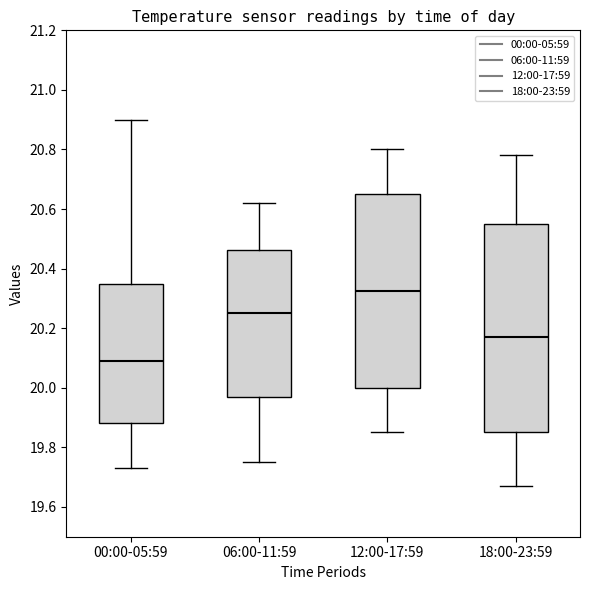

Reading left to right, transcribe this box plot: for each box, give where its median line is, the range the box spans, and where its two whiskers end, as read against the y-axis. The values are not printed on the chart, so give them approximately, as read against the axis.

00:00-05:59: median 20.10, box 19.88 to 20.34, whiskers 19.74 to 20.90
06:00-11:59: median 20.26, box 19.98 to 20.46, whiskers 19.76 to 20.62
12:00-17:59: median 20.32, box 20.00 to 20.66, whiskers 19.86 to 20.80
18:00-23:59: median 20.18, box 19.86 to 20.56, whiskers 19.68 to 20.78